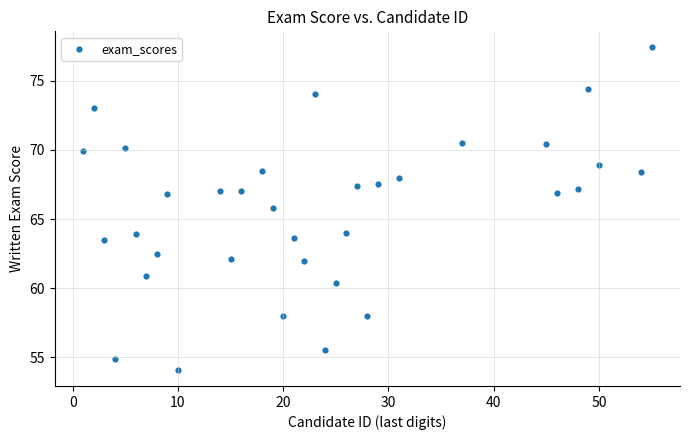

What is the range of Y values (max minus min)?

23.3